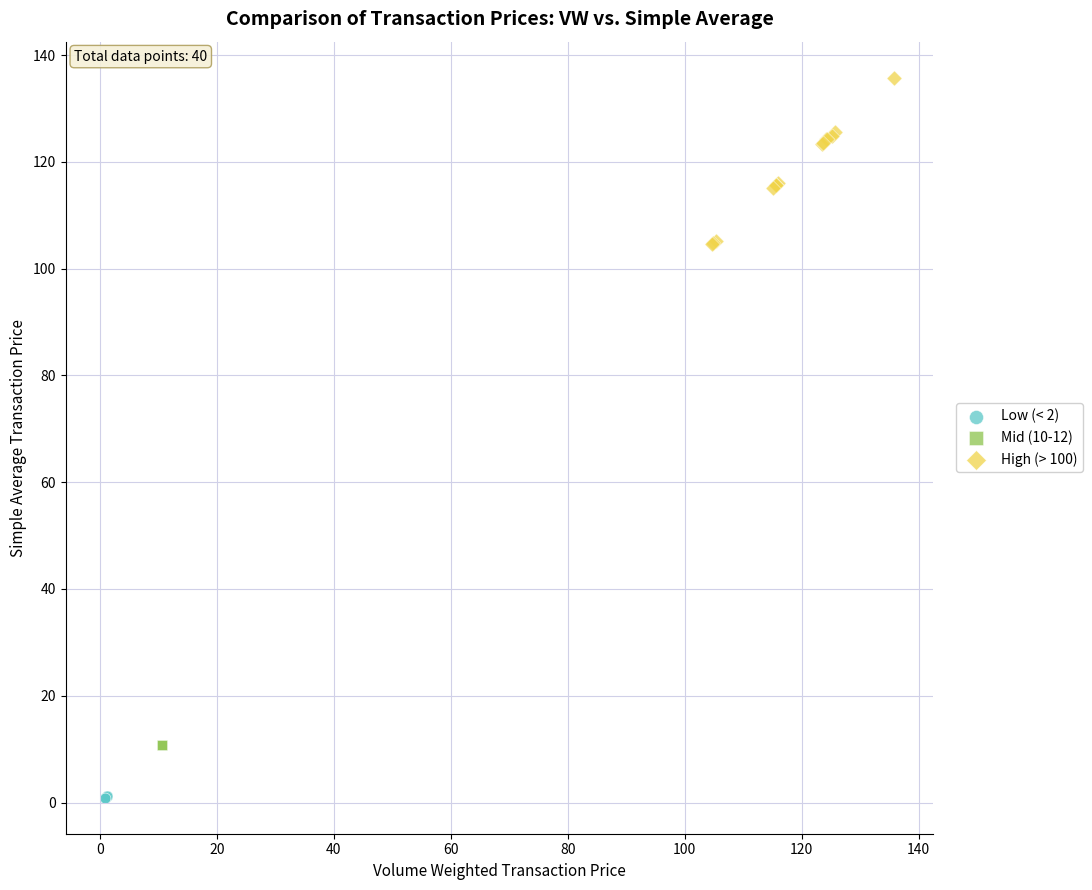

Which series reaches the minimum Y coordinate?

Low (< 2)